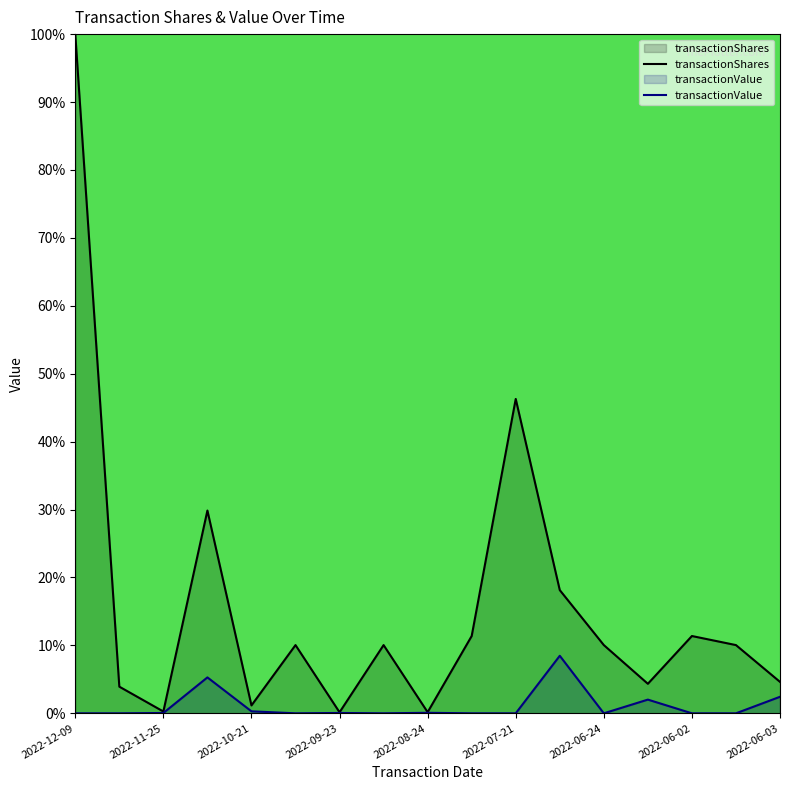

True or false: transactionValue and transactionShares cross at least once.

False